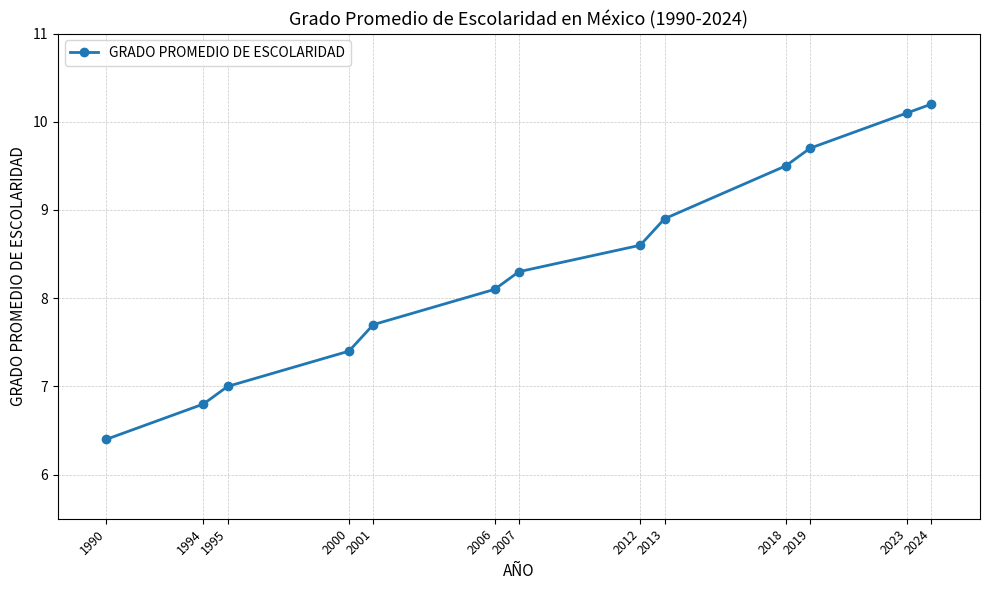

True or false: the data shows 7.4 at 2000.

True